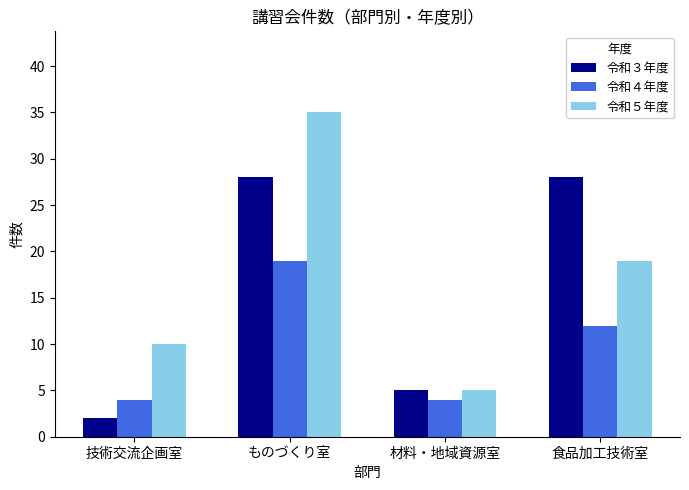

How many series are shown in this chart?

3